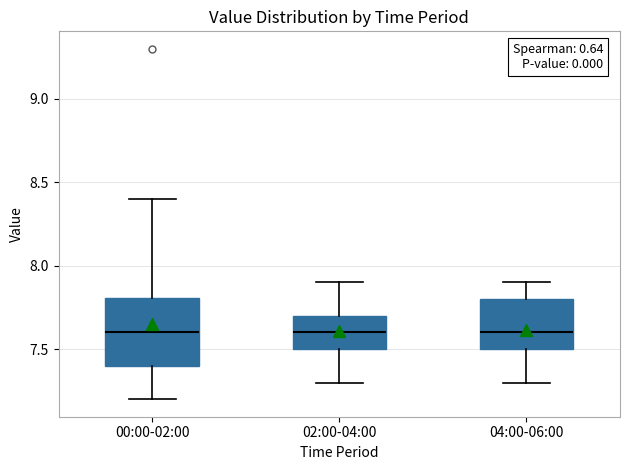

Reading left to right, read every box against the y-axis: the position of its median line, the range the box covers, and the ends of its whiskers. The values are not printed on the chart, so give them approximately, as read against the axis.

00:00-02:00: median 7.6, box 7.4 to 7.8, whiskers 7.2 to 8.4
02:00-04:00: median 7.6, box 7.5 to 7.7, whiskers 7.3 to 7.9
04:00-06:00: median 7.6, box 7.5 to 7.8, whiskers 7.3 to 7.9